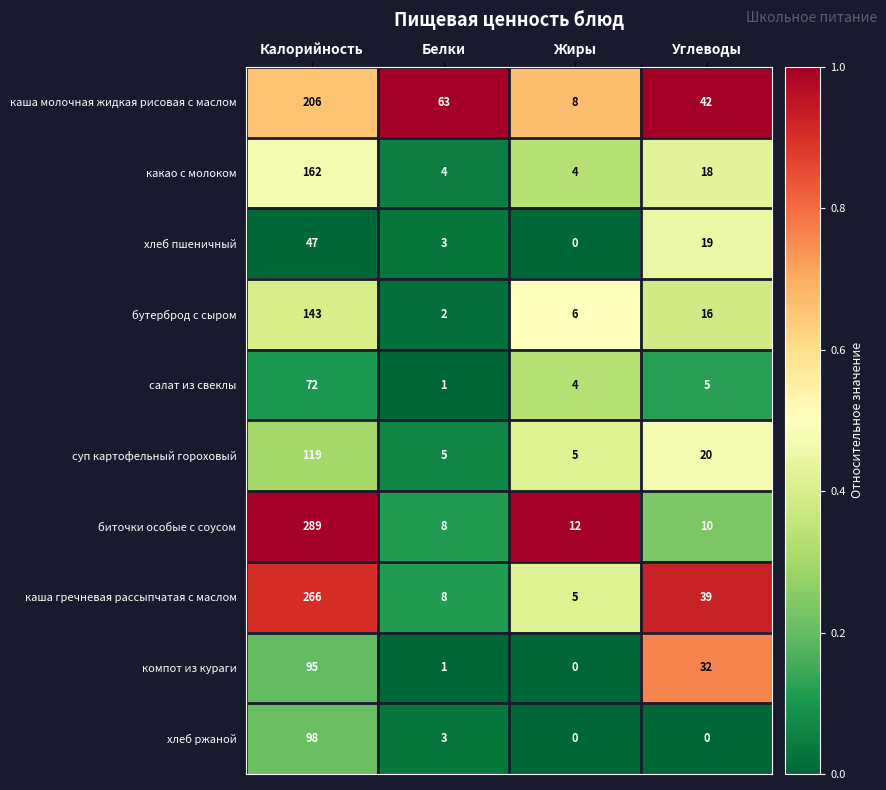

Is it true that биточки особые с соусом equals 8 at Белки?

True